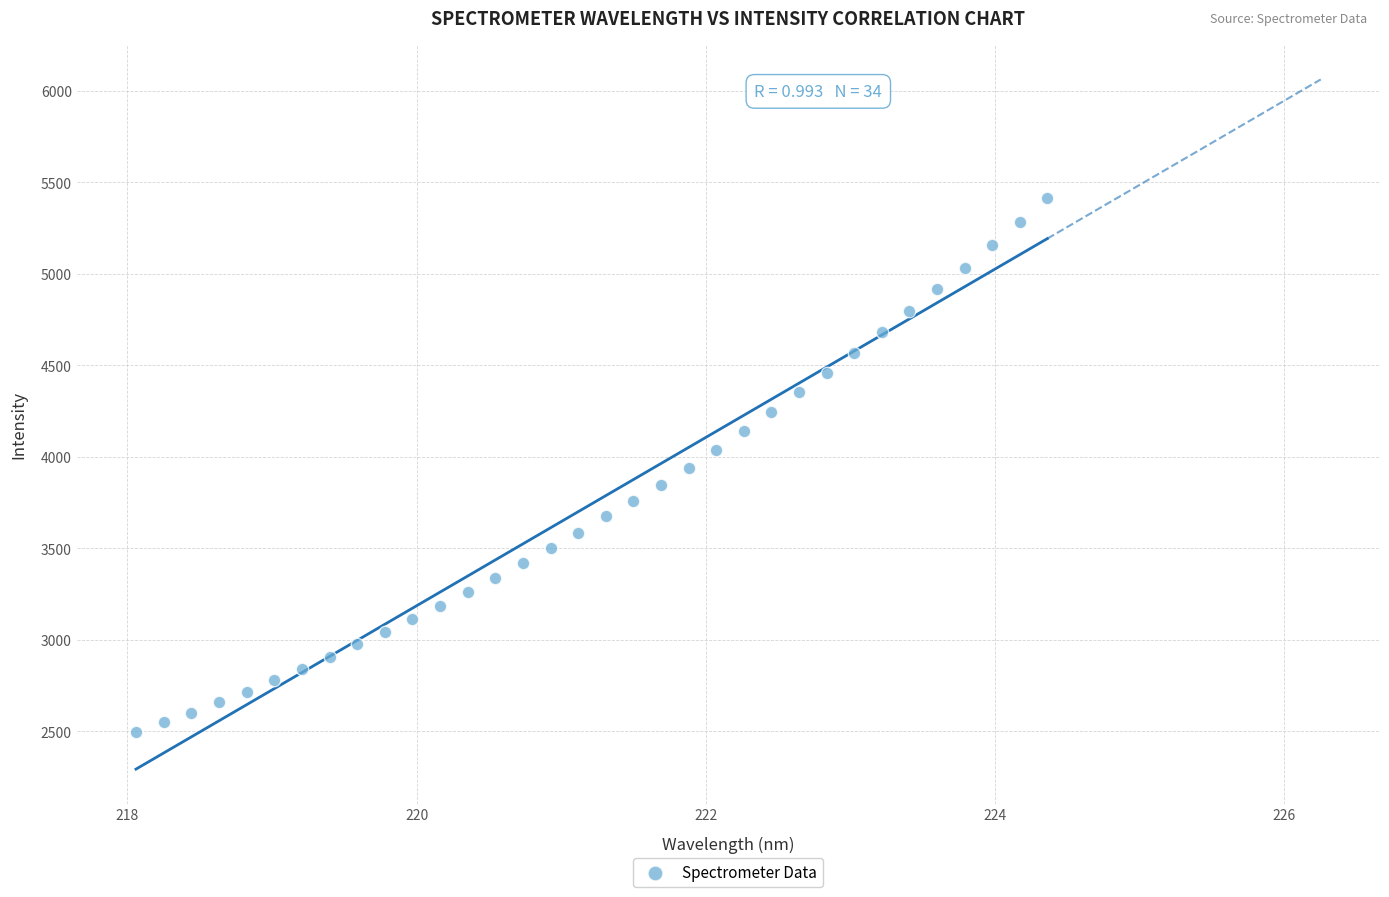

What is the range of X values (max minus min)?

6.3